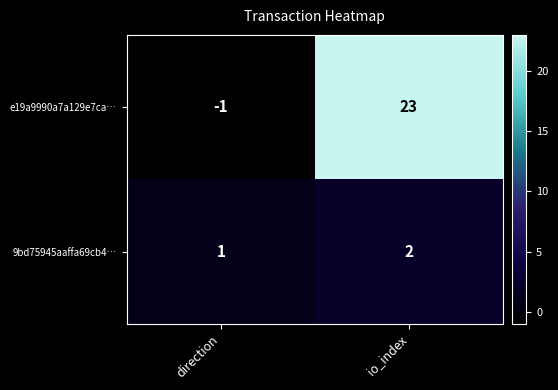

What is the average value of the e19a9990a7a129e7ca… series?

11